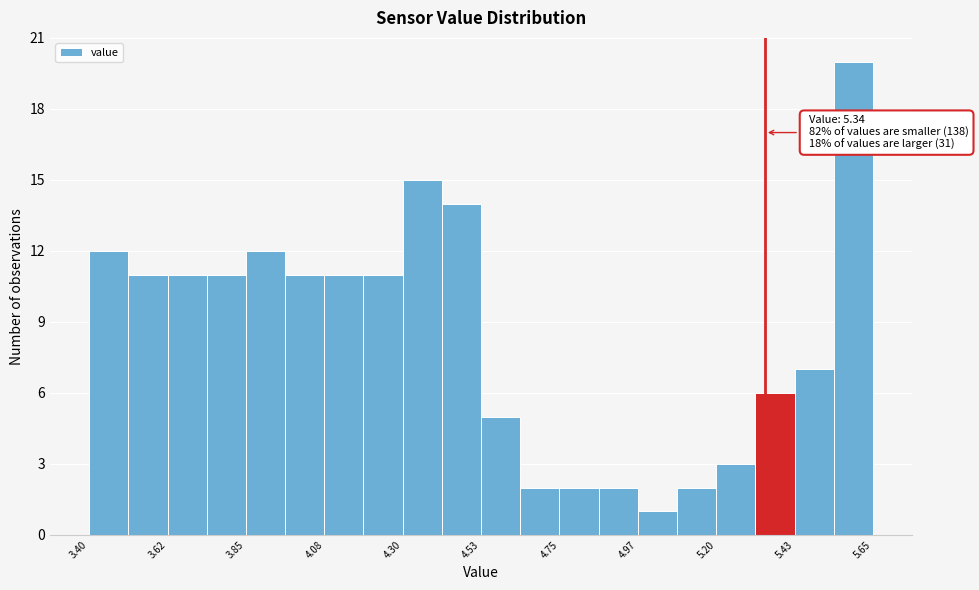

Read against the x-axis, roughly where is the centre of the tallest bar?

5.60